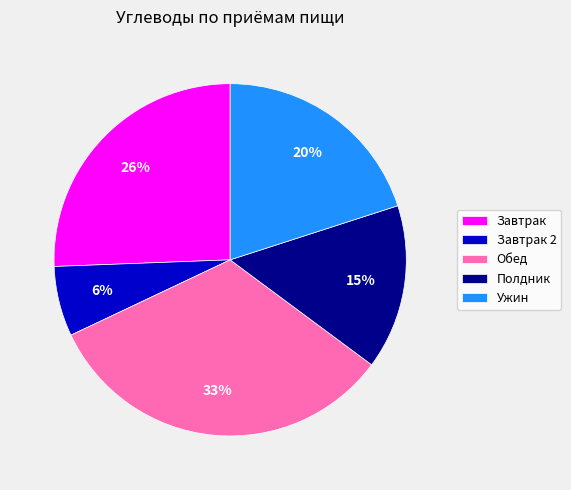

Which has a higher value, Завтрак or Полдник?

Завтрак